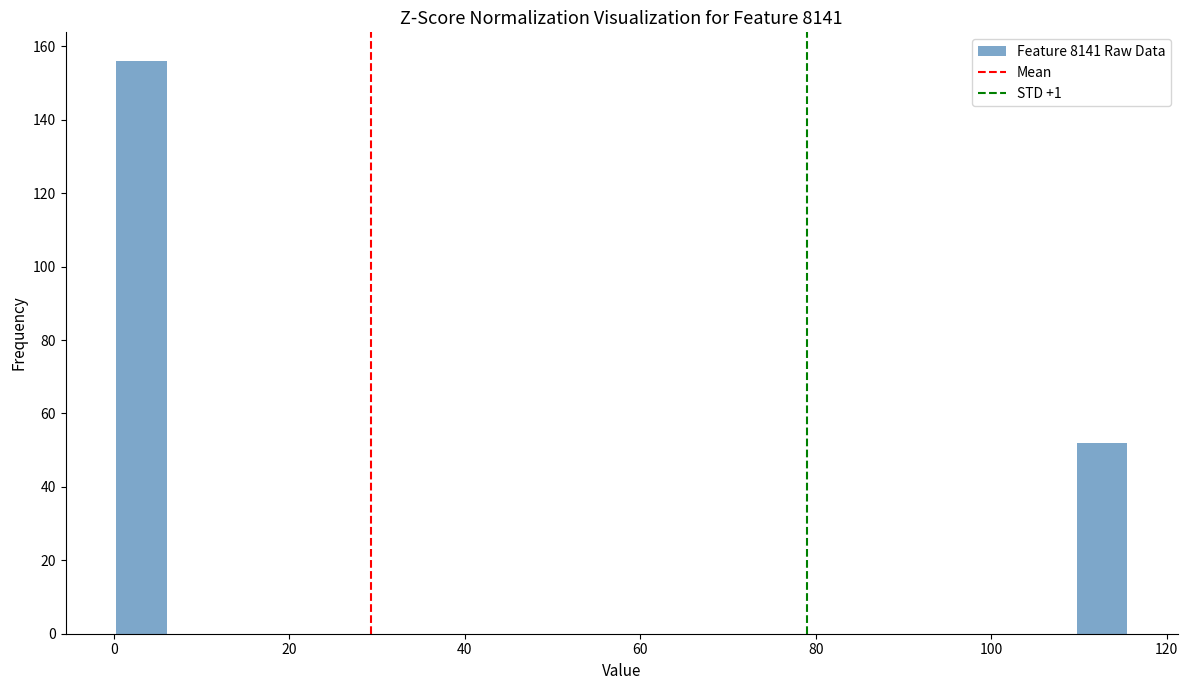

Around what value on the x-axis is the tallest bar? Give the approximate position of its centre, as read against the axis.

4